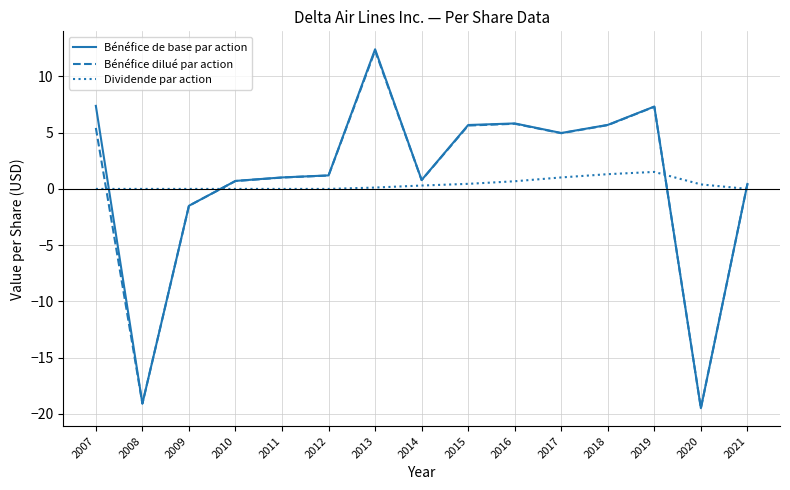

What is the sum of the Bénéfice de base par action values at 2007 and 2021?

7.8